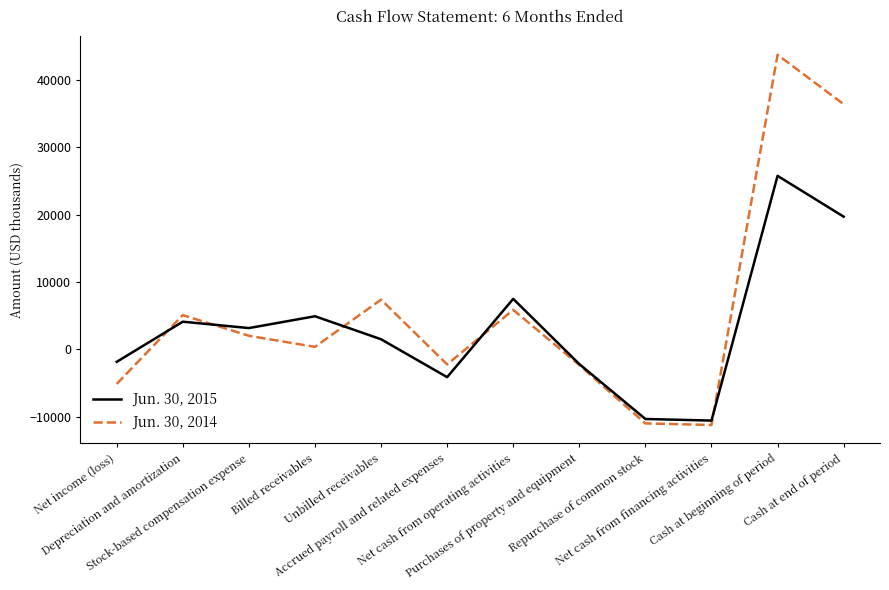

What is the approximate value of Jun. 30, 2014 at Cash at end of period, to the nearest 50?

36350